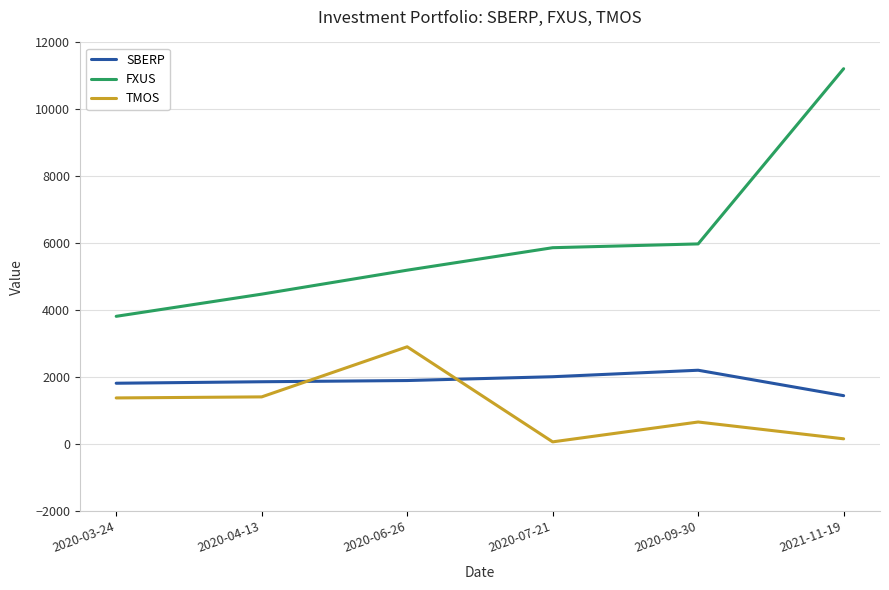

What is the total value across all series at 2020-09-30?

8834.2